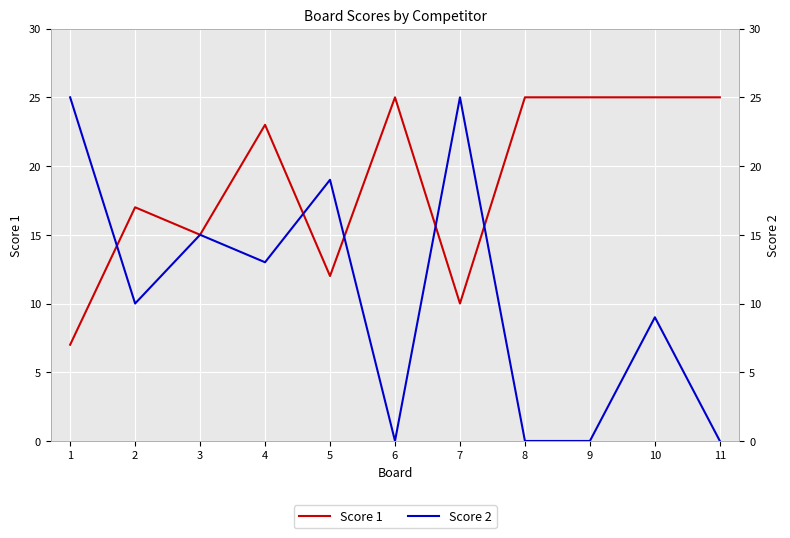

At which category does Score 2 reach its first local valley?

2